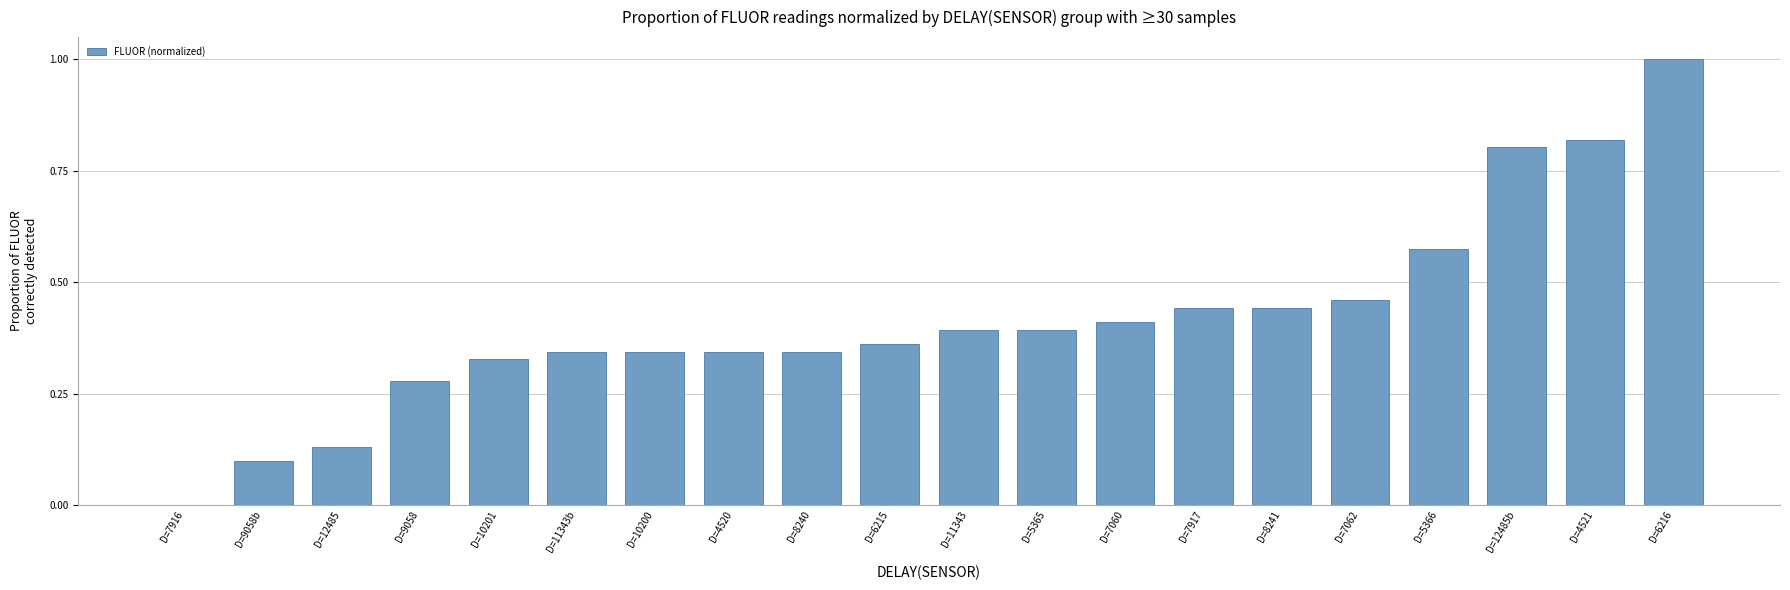

What is the change in value from D=8241 to D=4521?

+0.4